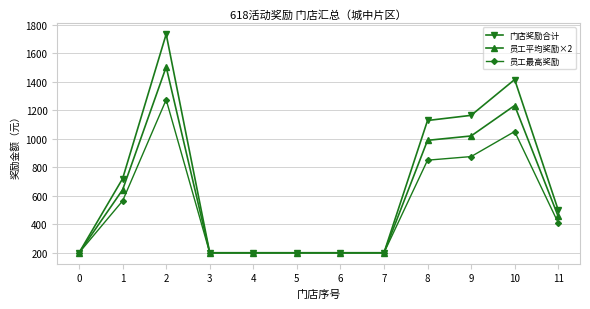

Rank the series by their maximum value, from highest to lowest.

门店奖励合计, 员工平均奖励×2, 员工最高奖励